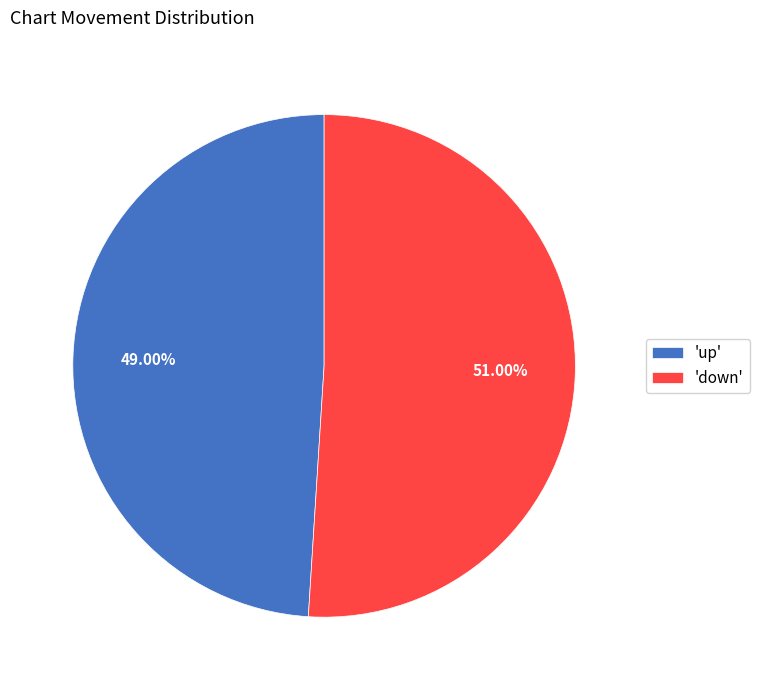

Between 'down' and 'up', which is larger?

'down'